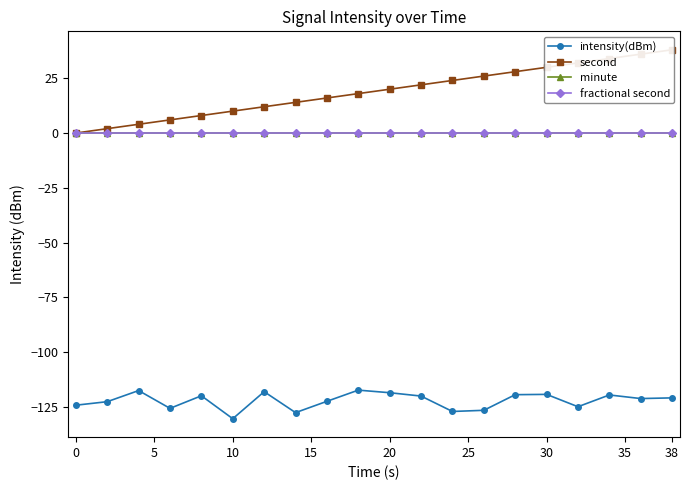

True or false: minute and intensity(dBm) intersect in this chart.

False